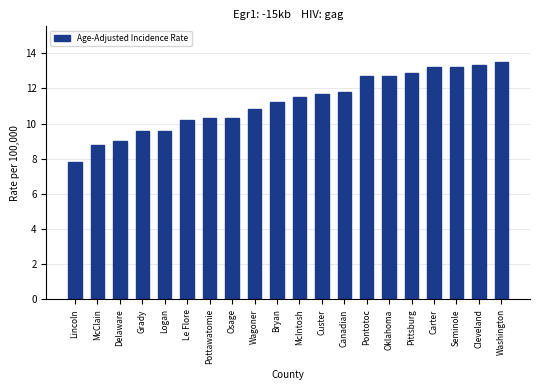

How many series are shown in this chart?

1